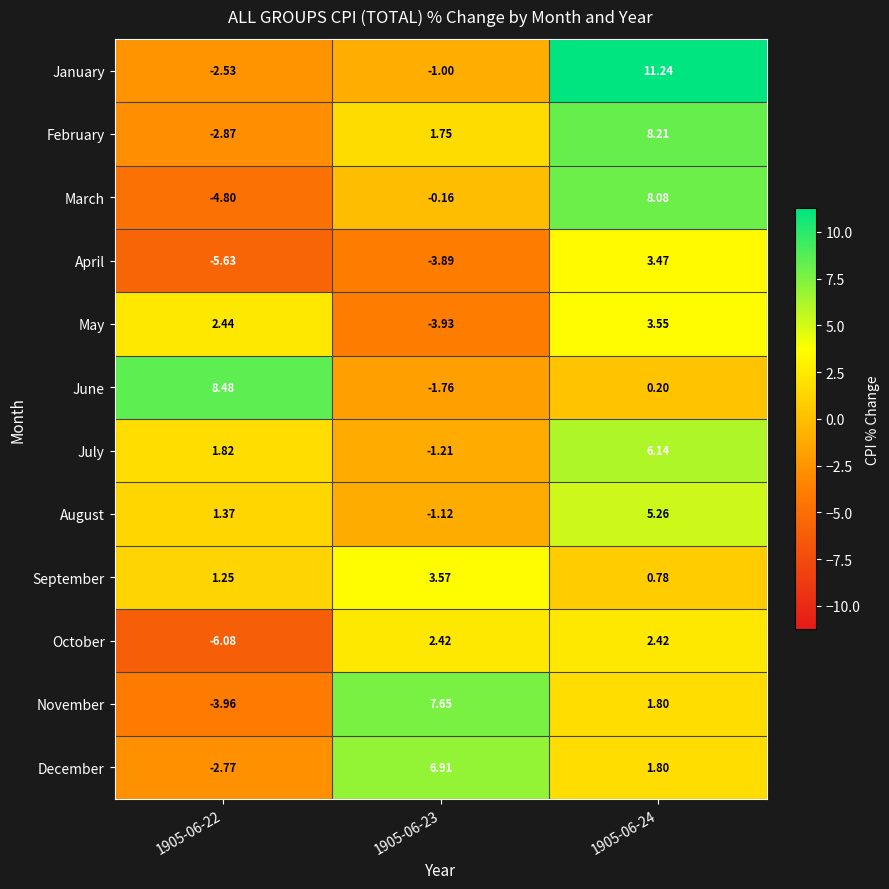

Rank the series at 1905-06-22 from lowest to highest value.

October, April, March, November, February, December, January, September, August, July, May, June